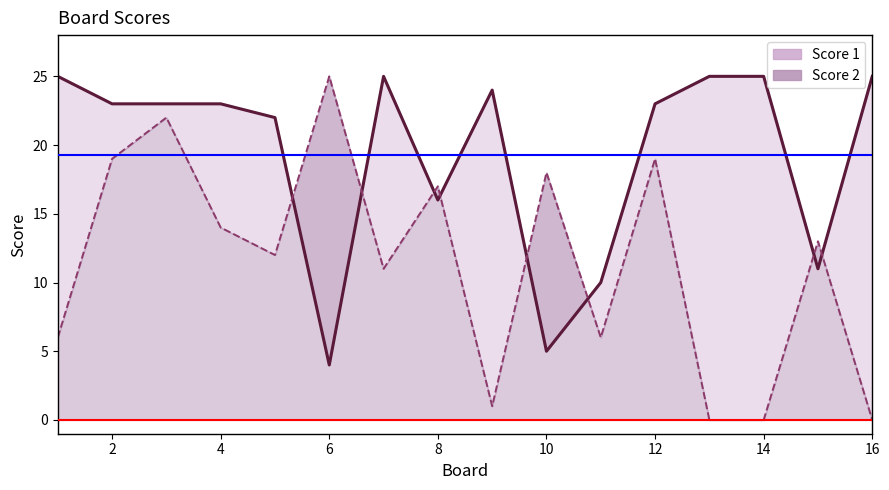

What is the average value of the Score 2 series?

11